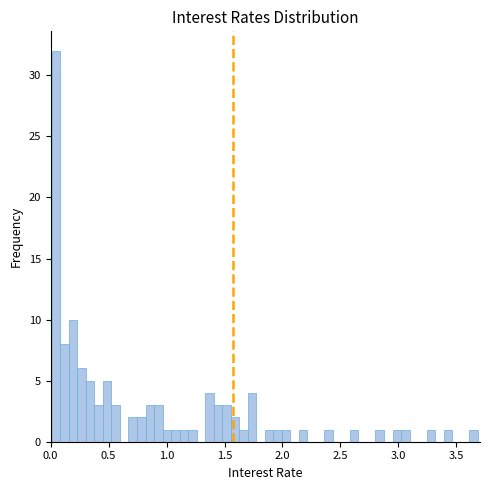

Read against the x-axis, roughly where is the centre of the tallest bar?

0.05